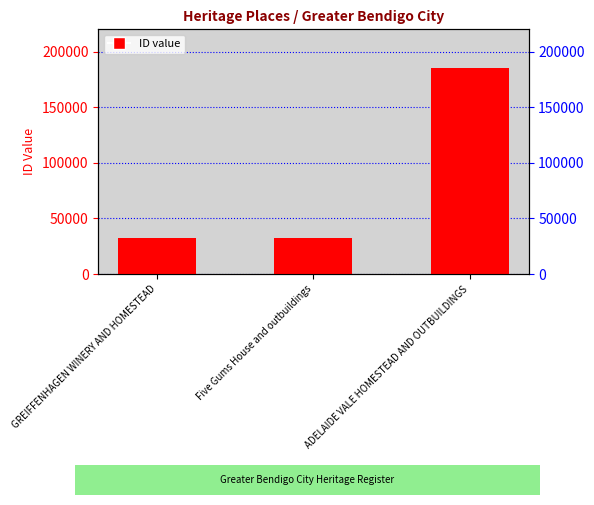

What is the maximum value shown in the chart?

185622